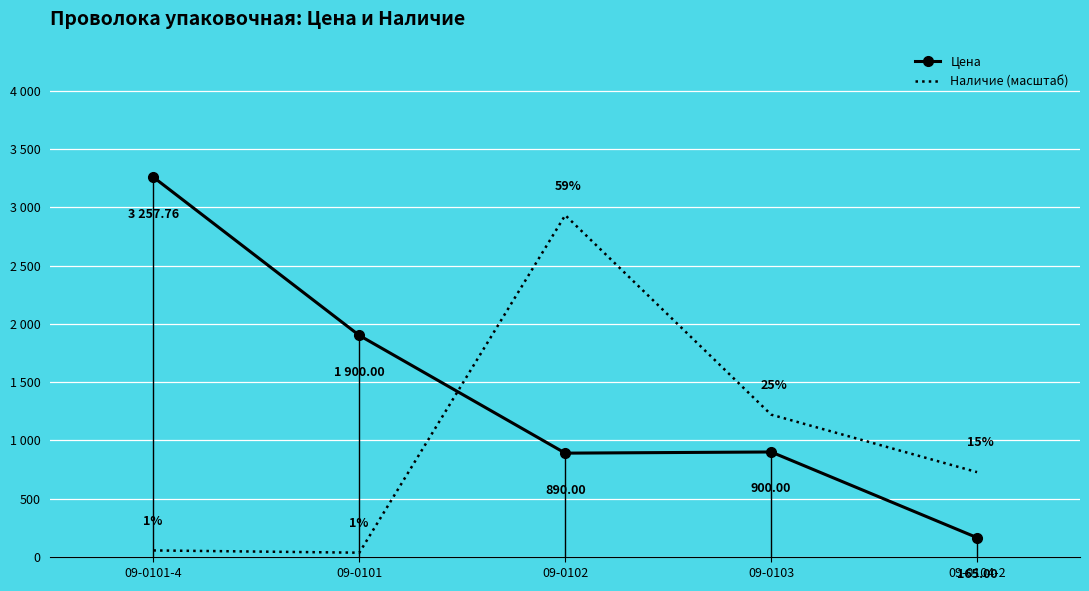

Which series ends up on top after the final intersection of Наличие (масштаб) and Цена?

Наличие (масштаб)